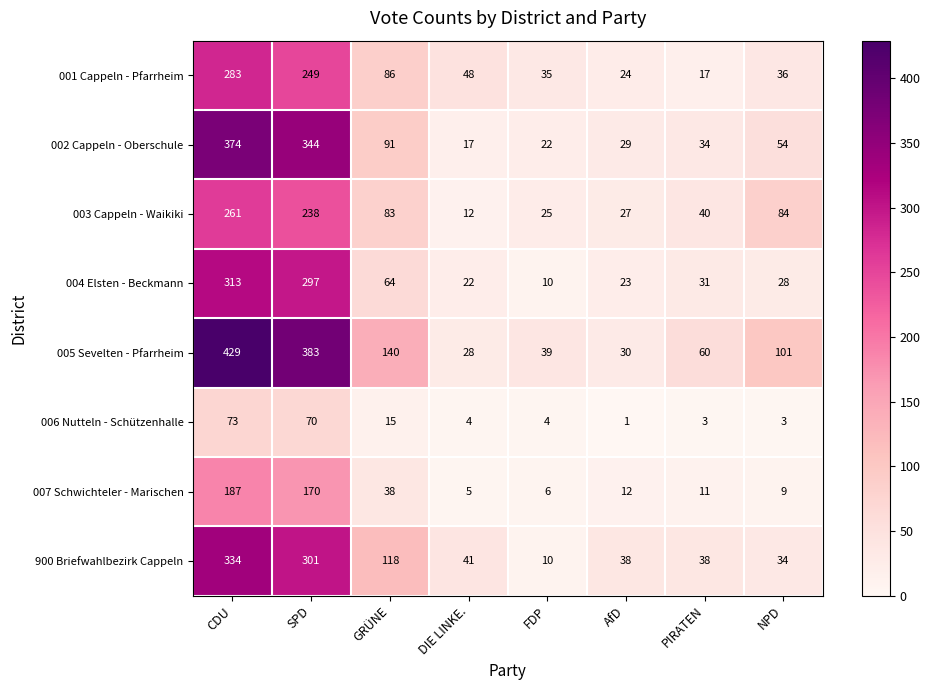

At which label does 003 Cappeln - Waikiki first exceed 83?

CDU